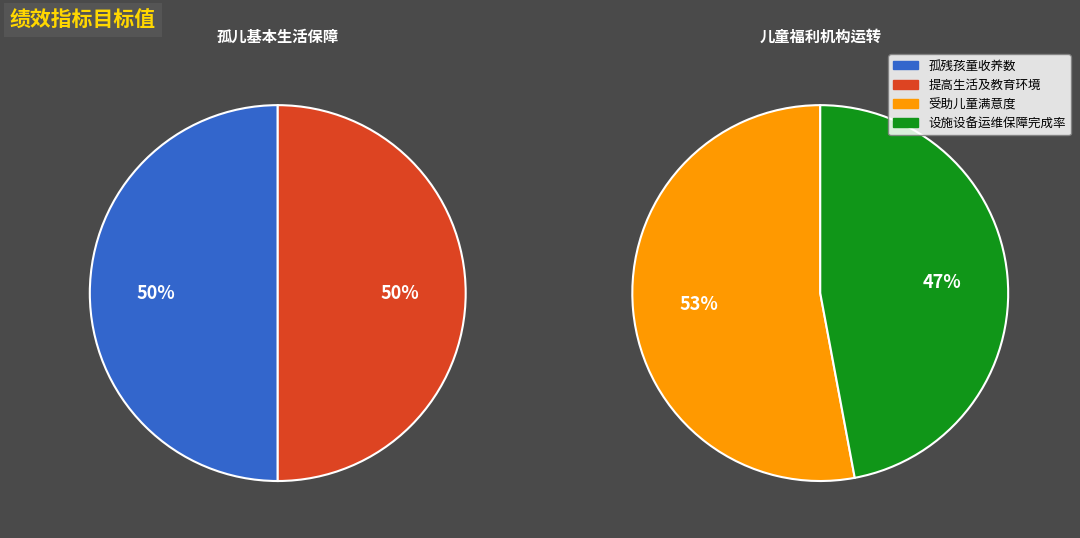

What percentage do 提高生活及教育环境 and 受助儿童满意度 together represent?

51.7%